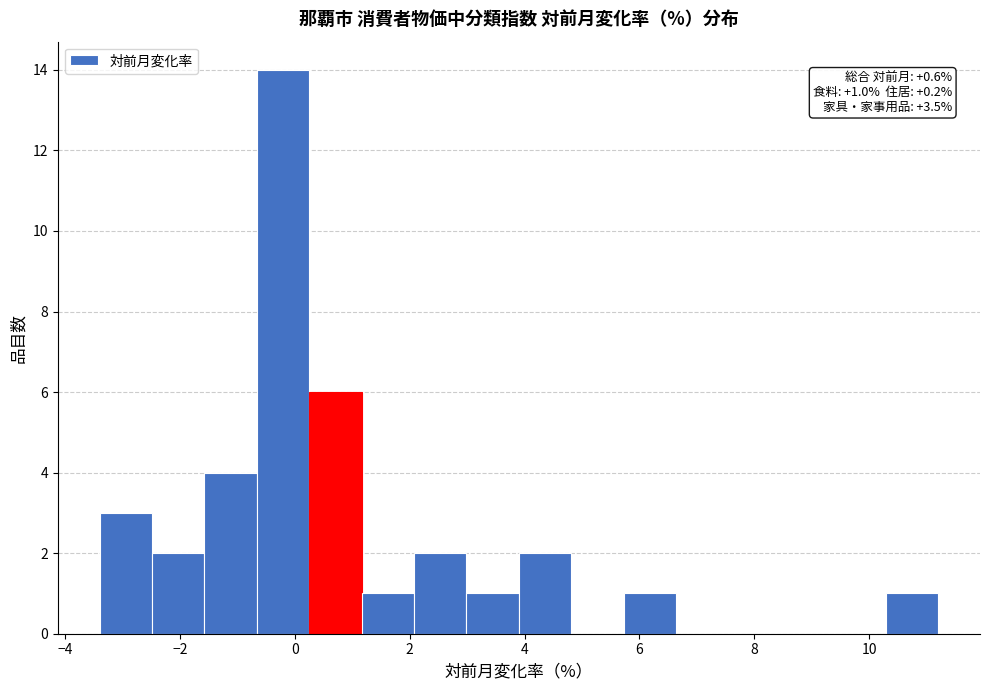

Over which range of the x-axis is the bar tallest?

-0.6 to 0.2